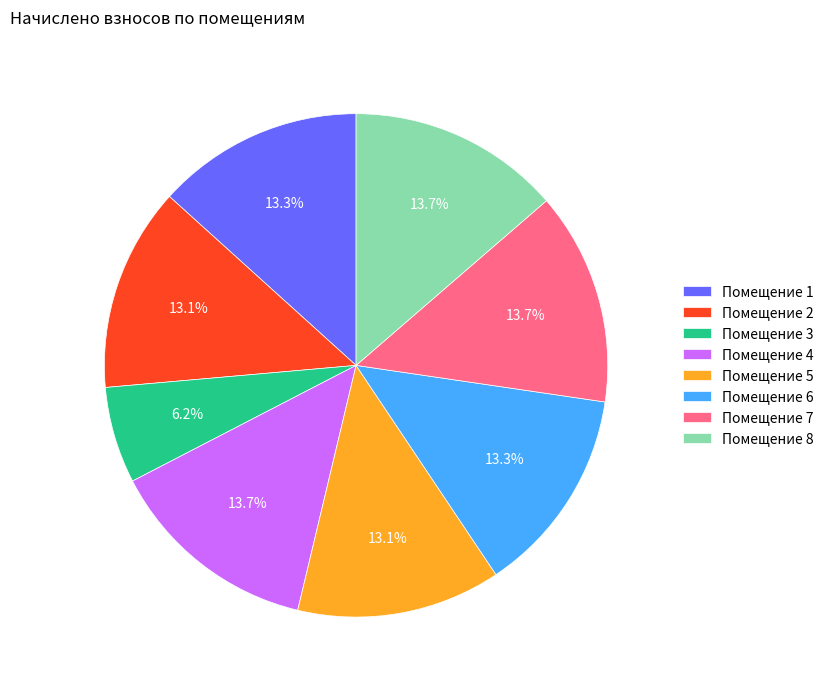

Combined, do Помещение 4 and Помещение 7 account for over 50%?

No